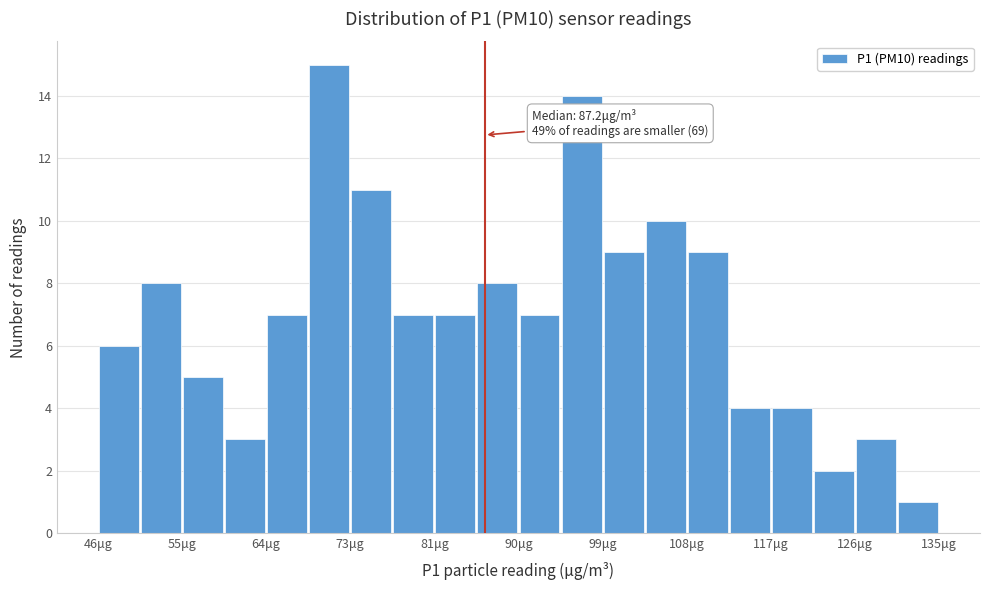

Which range on the x-axis has the tallest bar?

69 to 73